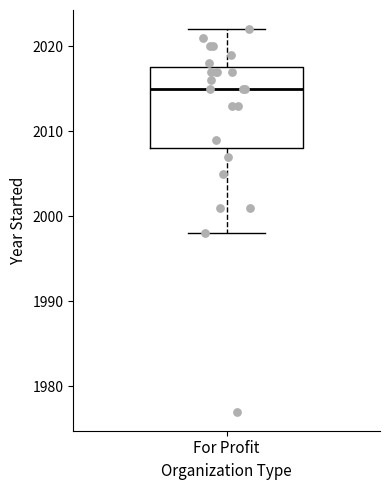

Transcribe this box plot: give where the median line is, the range the box spans, and where the two whiskers end, as read against the y-axis. The values are not printed on the chart, so give them approximately, as read against the axis.

median 2015, box 2008 to 2018, whiskers 1998 to 2022